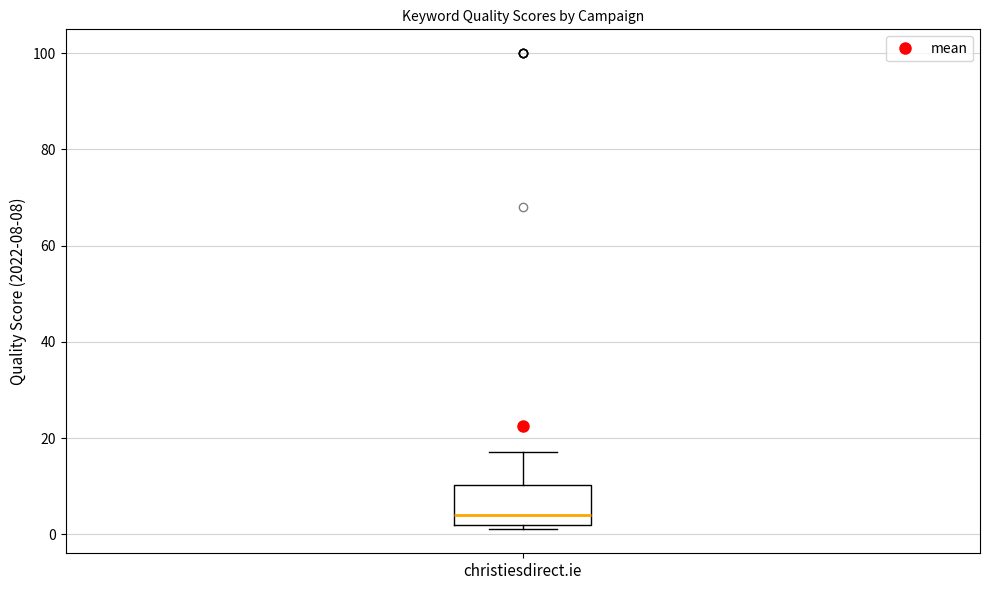

Read this box plot against the y-axis: the position of the median line, the range covered by the box, and the ends of both whiskers. The values are not printed on the chart, so give them approximately, as read against the axis.

median 4, box 2 to 10, whiskers 2 (just below the box's lower edge) to 18